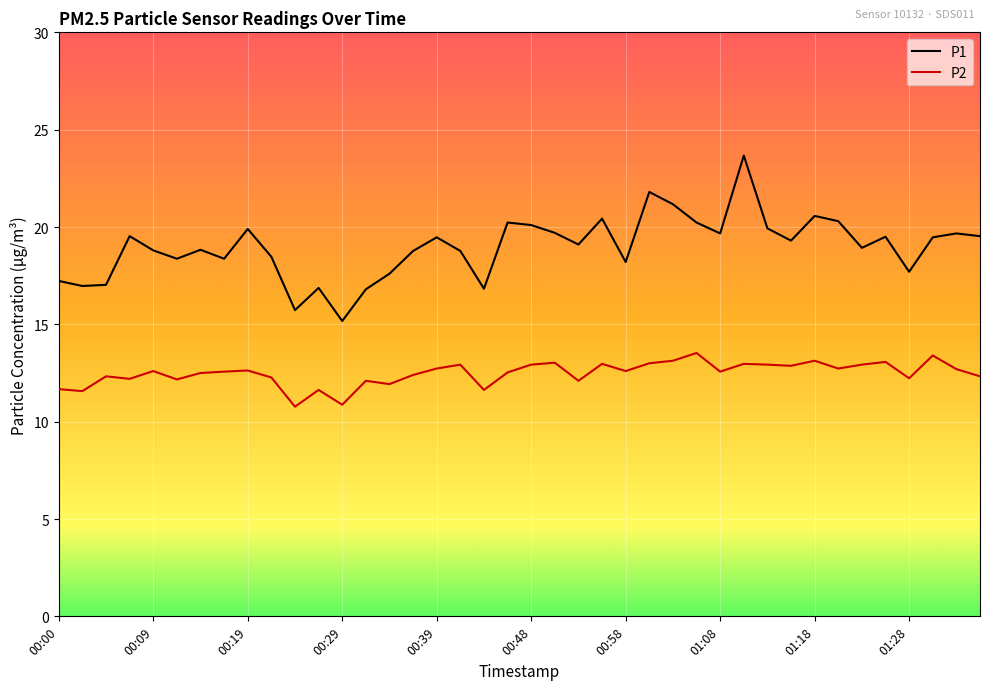

List the series in order of their overall mean, lowest first.

P2, P1